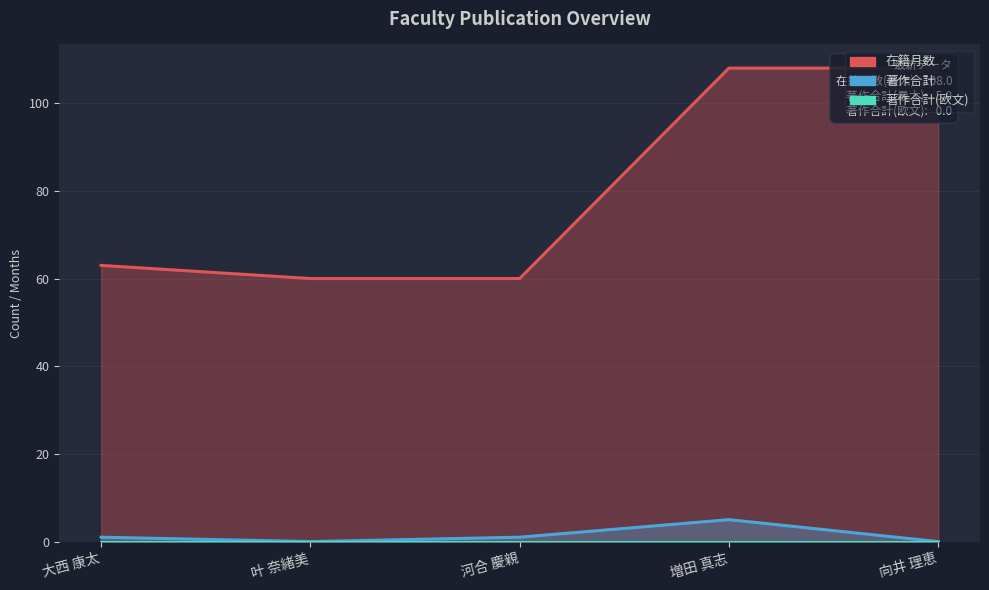

What is the sum of all 著作合計 values?

7